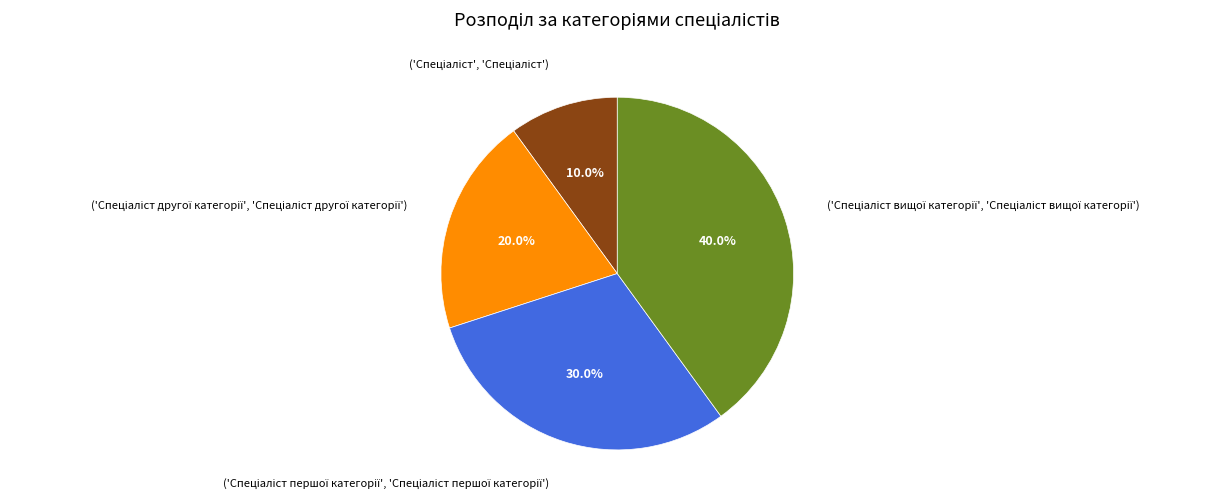

Count the number of slices in the pie.

4